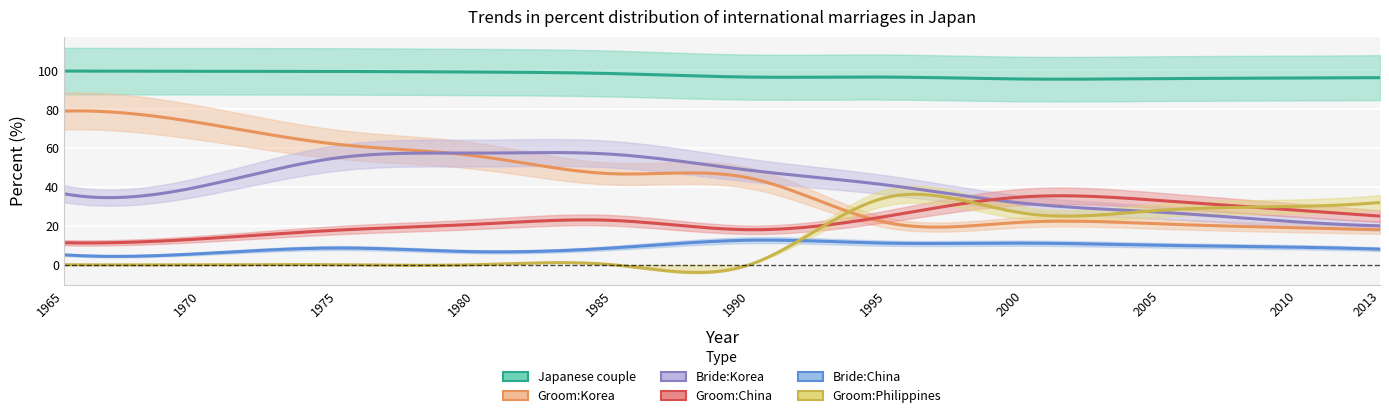

What is the lowest value of the Groom:China series?

11.3